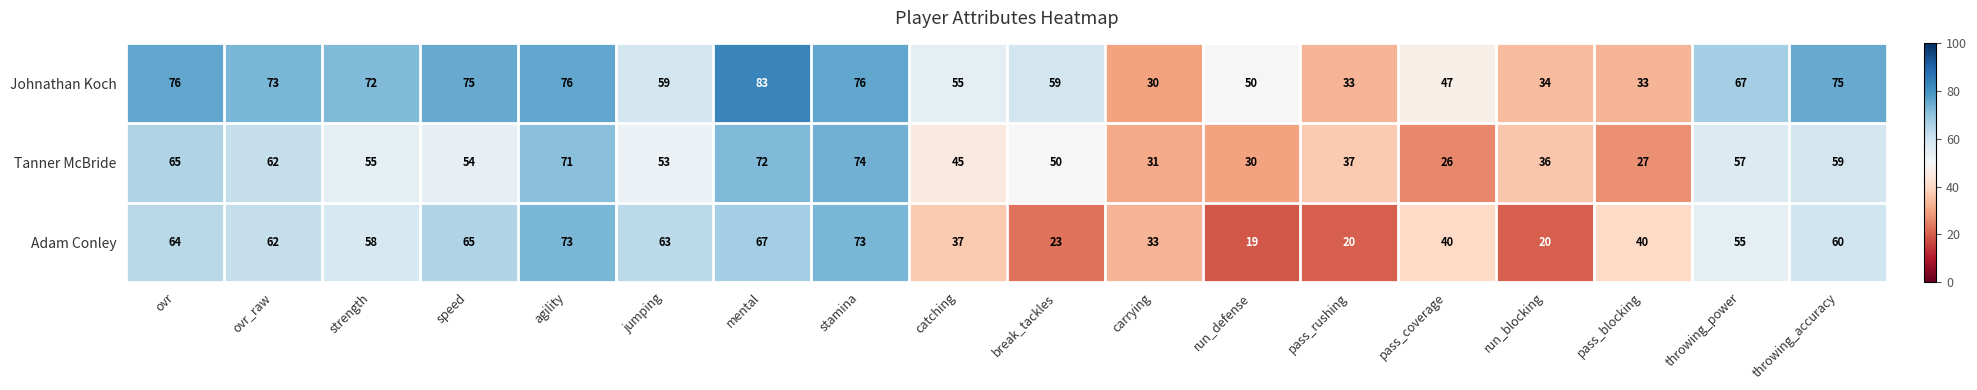

Which series changed the most between speed and break_tackles?

Adam Conley